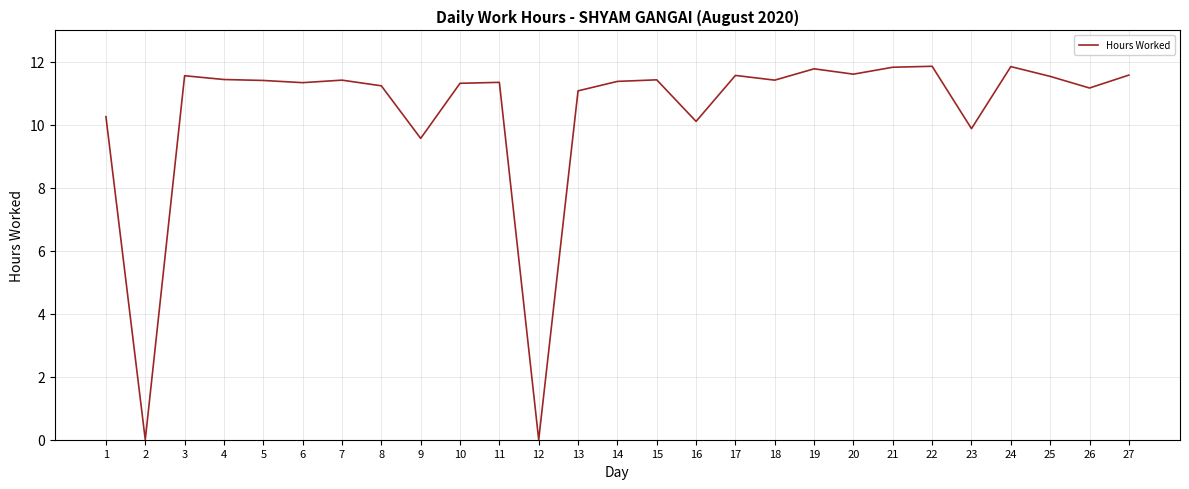

The chart shows a value of 11.4 at 7. True or false?

True